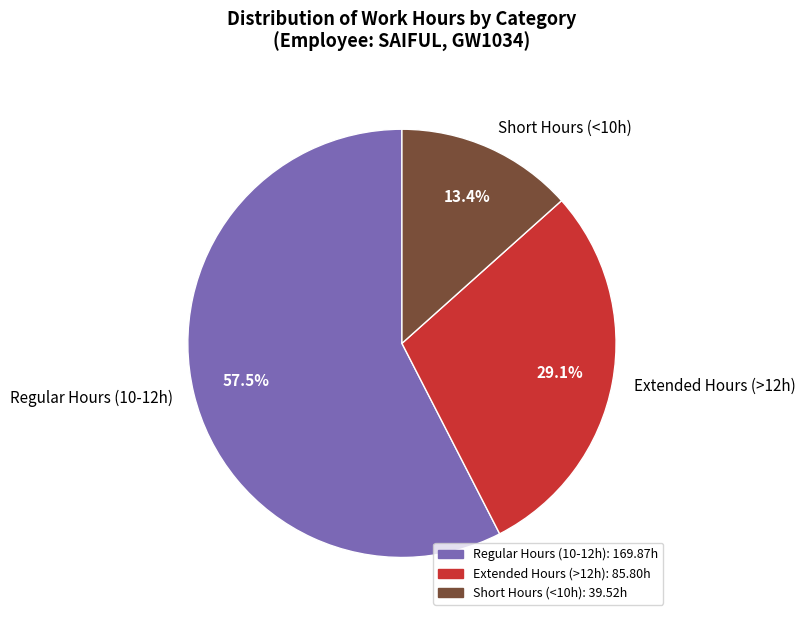

Which slice is the largest?

Regular Hours (10-12h)